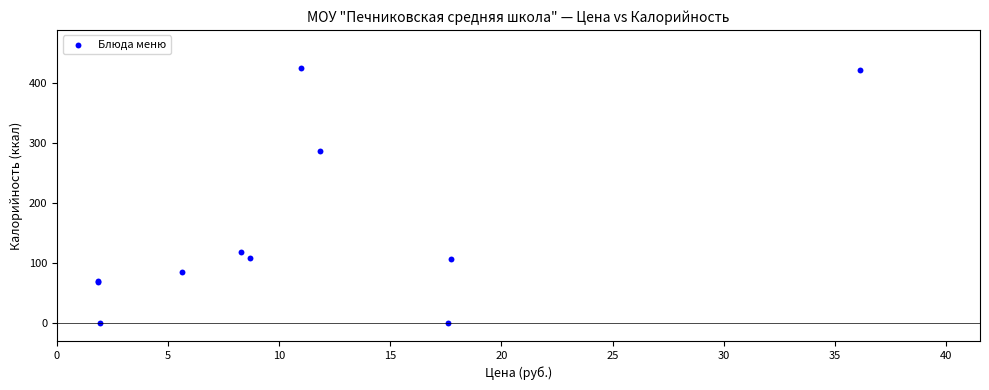

What Y value in the scatter plot is closest to 212?

286.0